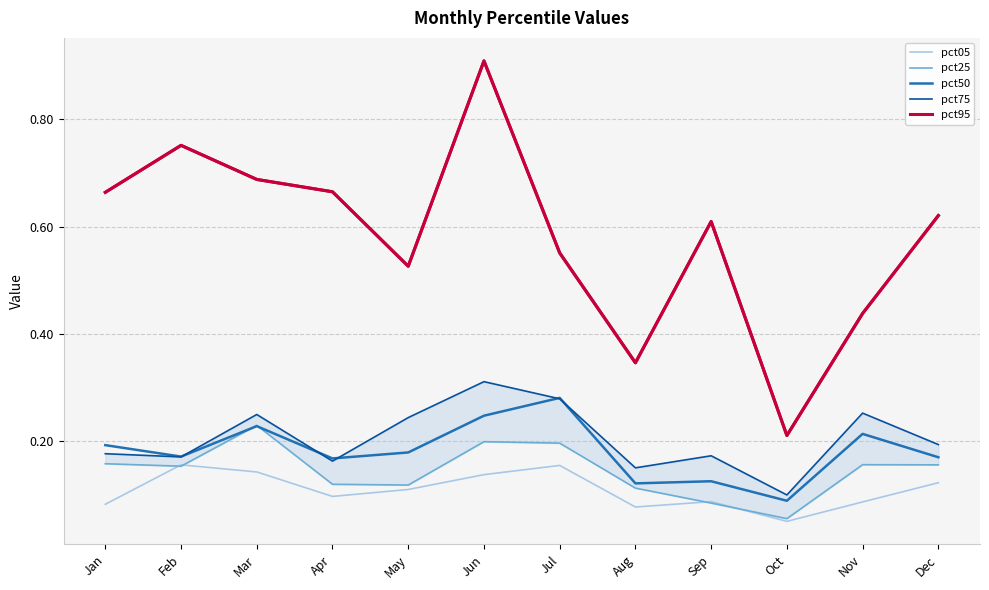

Which category has the lowest value in the pct05 series?

Oct